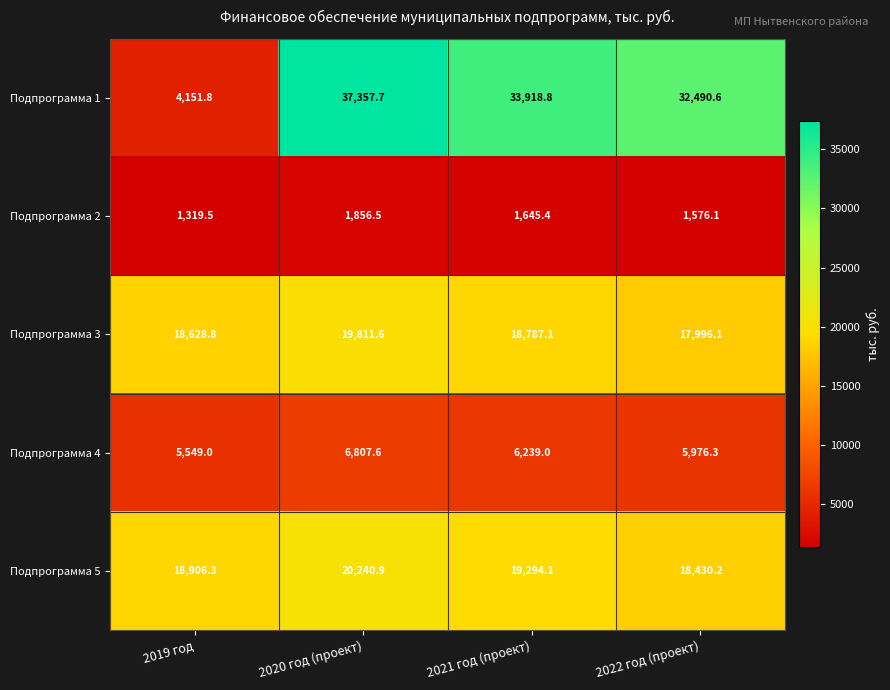

Which series has the largest range (max minus min)?

Подпрограмма 1